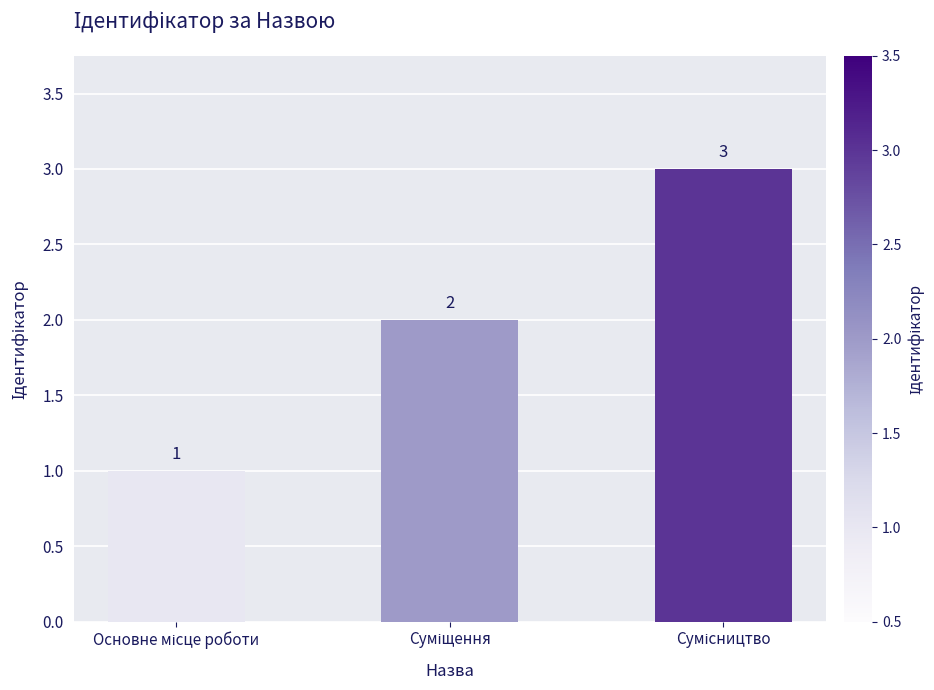

What is the value of the 3rd bar from the left?

3